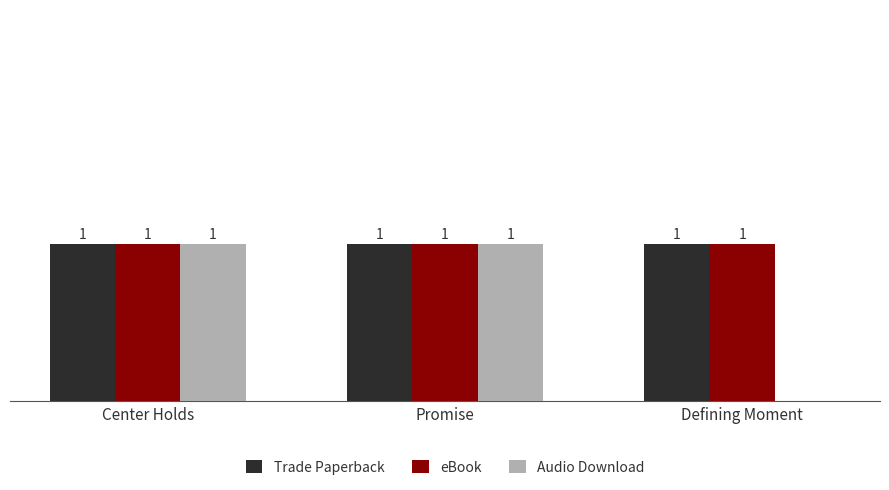

Is the value of eBook at Defining Moment greater than the value of Audio Download at Defining Moment?

Yes